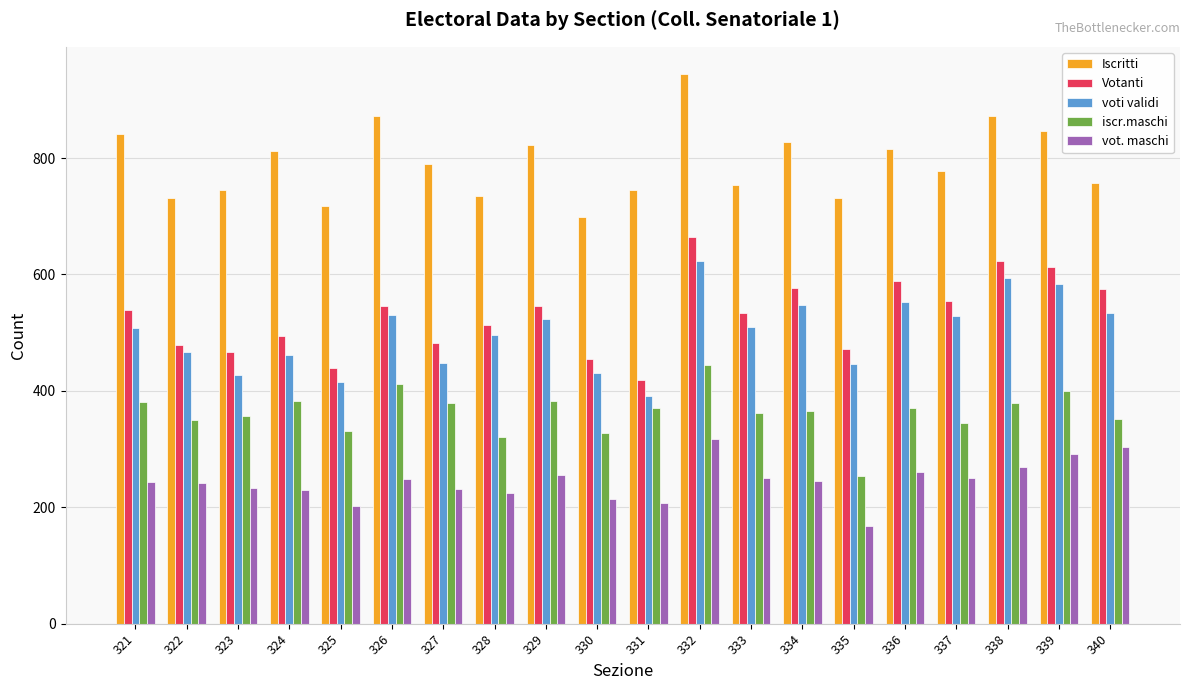

What is the average value of the Iscritti series?

792